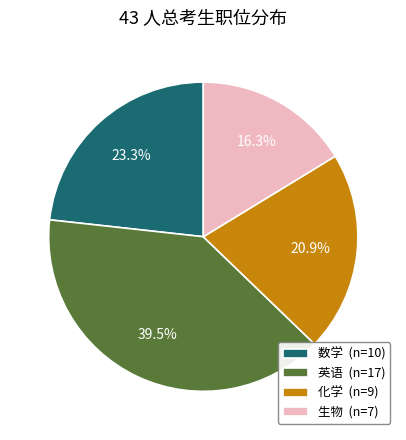

To the nearest percent, what is the average slice percentage?

25%